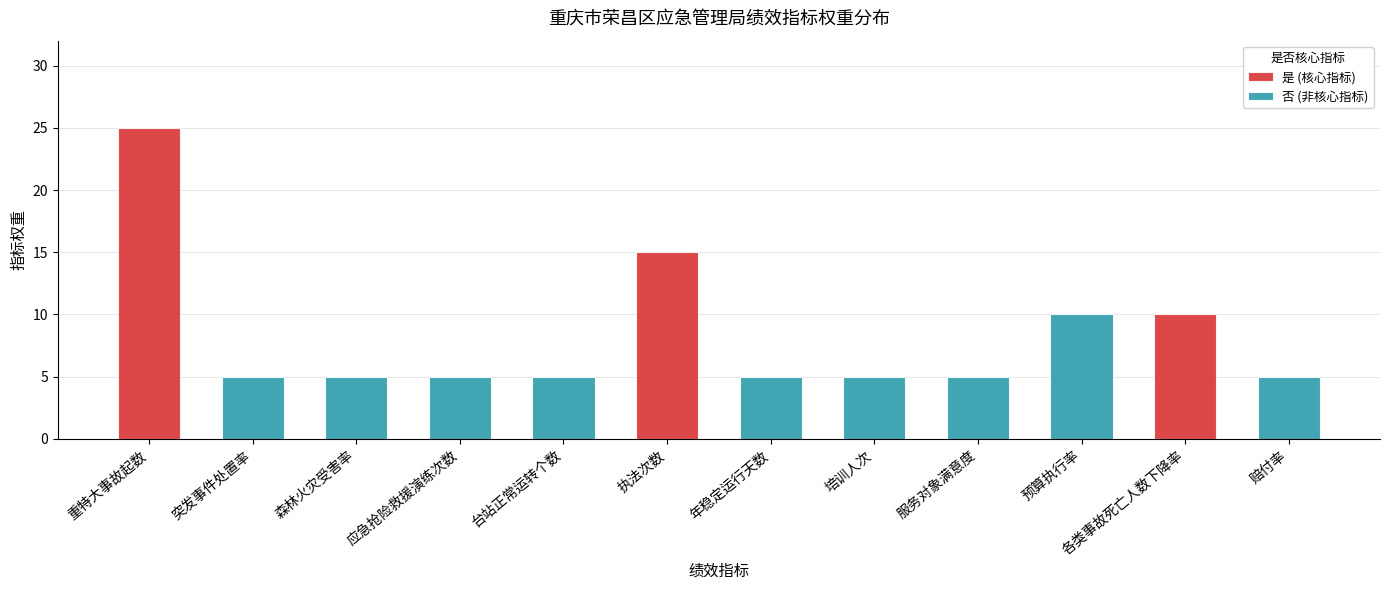

What is the difference between the maximum and minimum values in the 是 (核心指标) series?

25